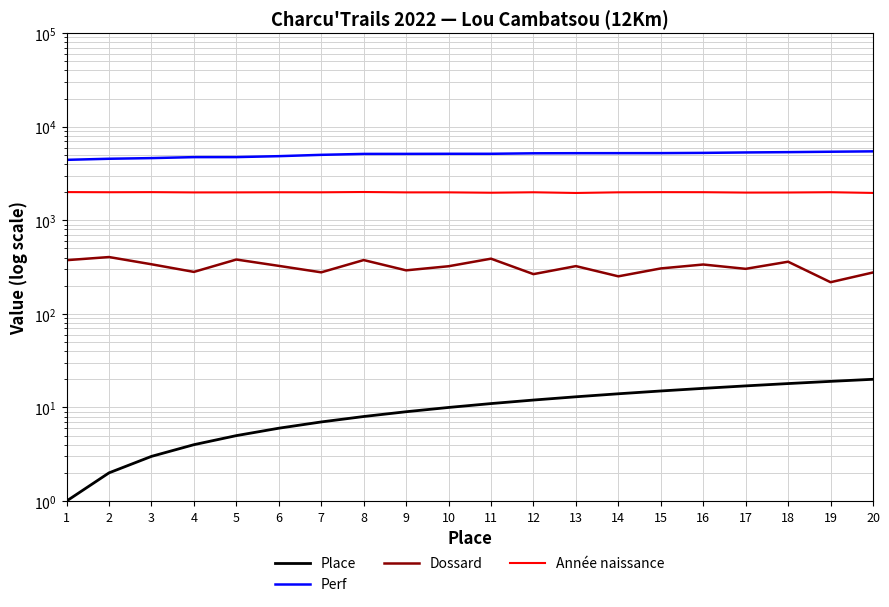

What is the total value across all series at 18?

7716